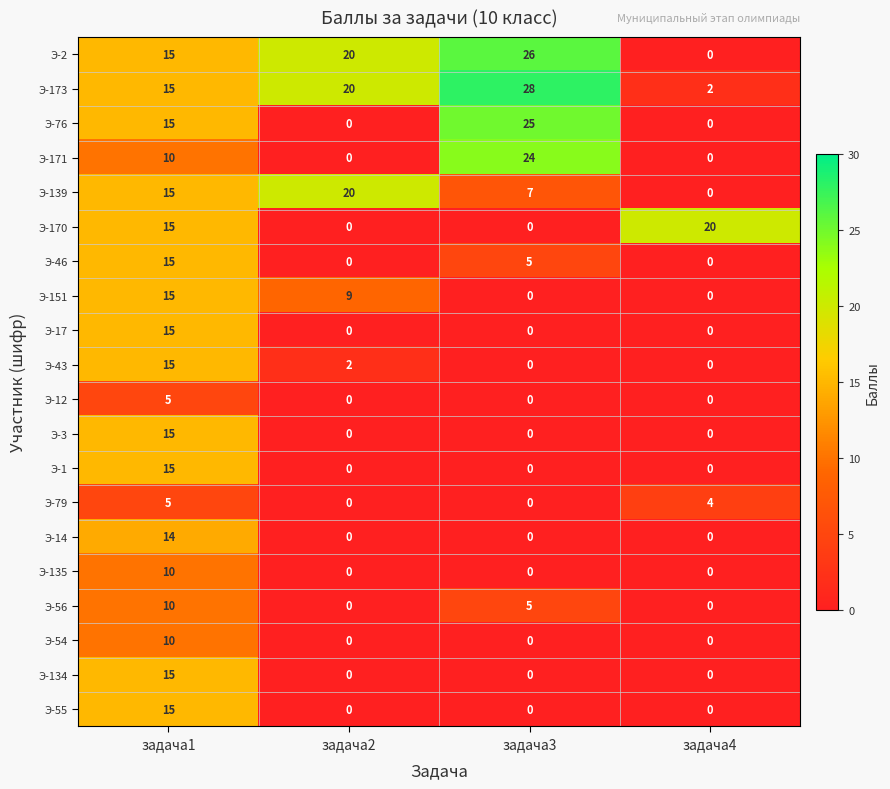

Read the Э-43 value at задача1, to the nearest 5.

15